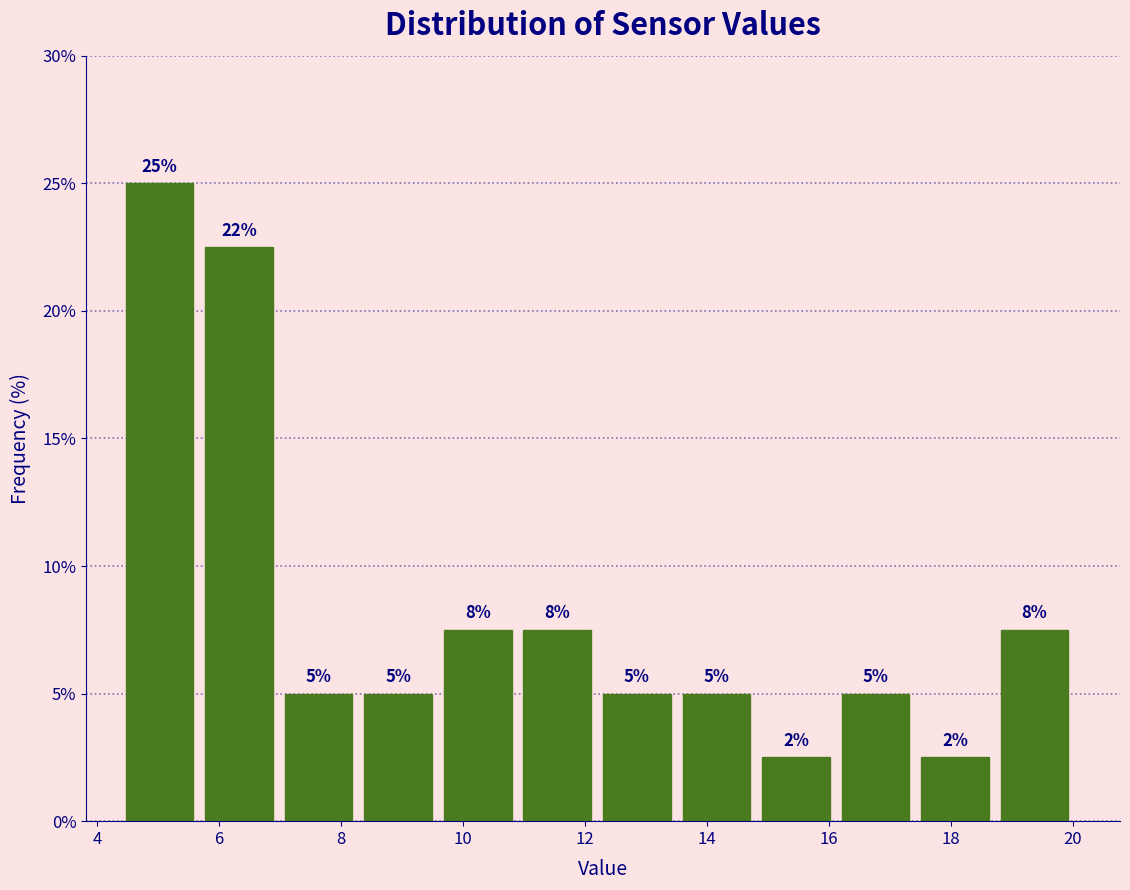

Which range on the x-axis has the tallest bar?

4.4 to 5.8